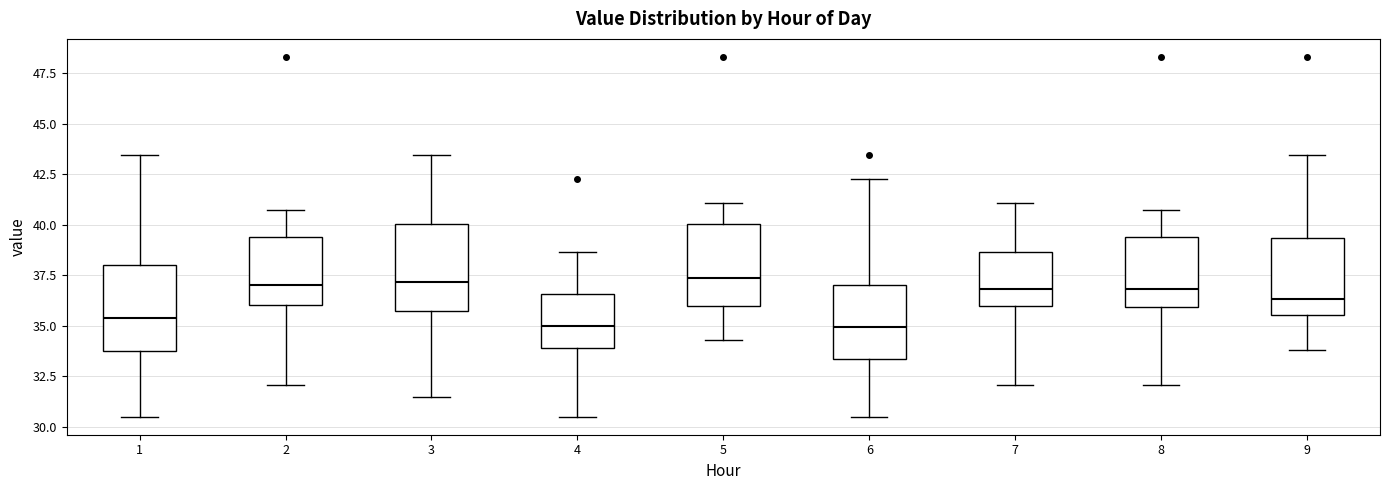

Where is the upper edge of the box at x = 7 on the y-axis? The values are not printed on the chart, so give them approximately, as read against the axis.

38.5